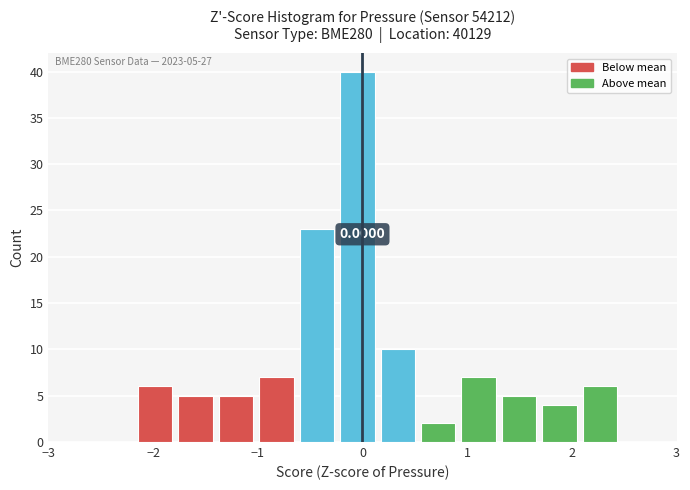

Read against the x-axis, roughly where is the centre of the tallest bar?

0.0